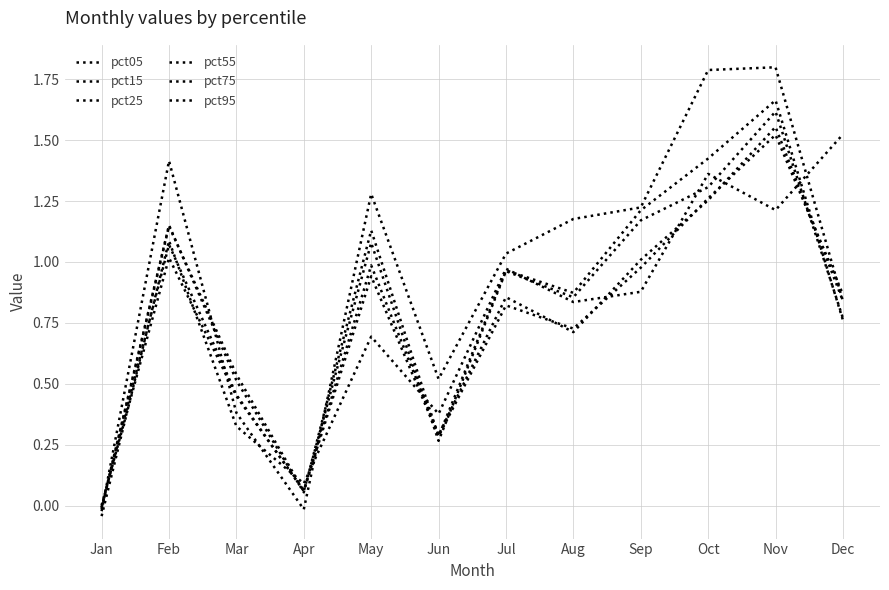

How many times do pct75 and pct55 cross each other?

3